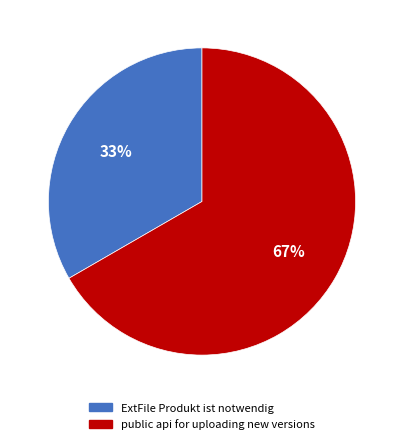

How many segments does this pie chart have?

2